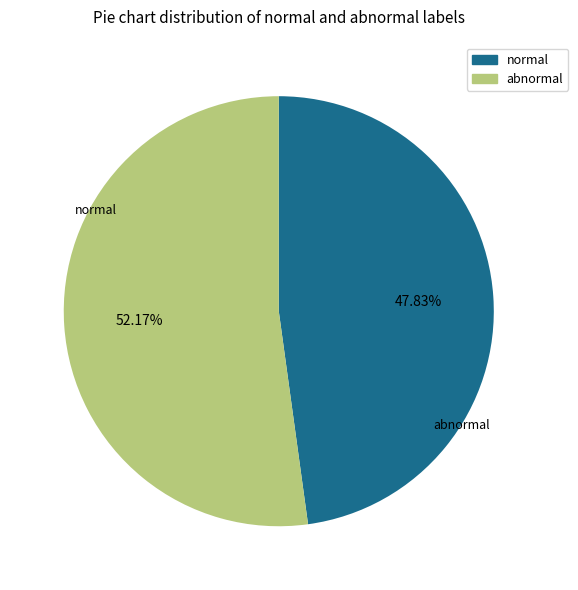

Is there any slice that represents more than half of the pie?

Yes